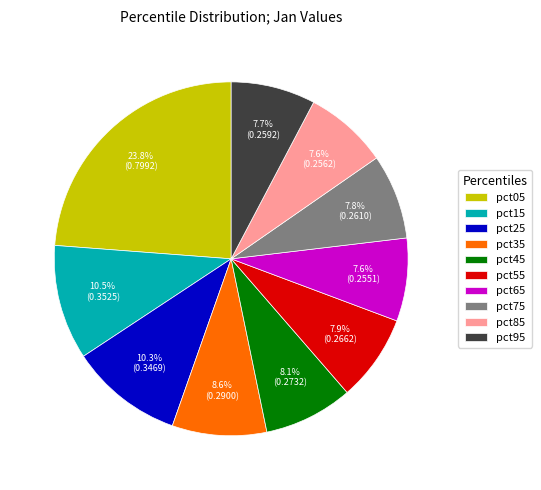

How many segments does this pie chart have?

10